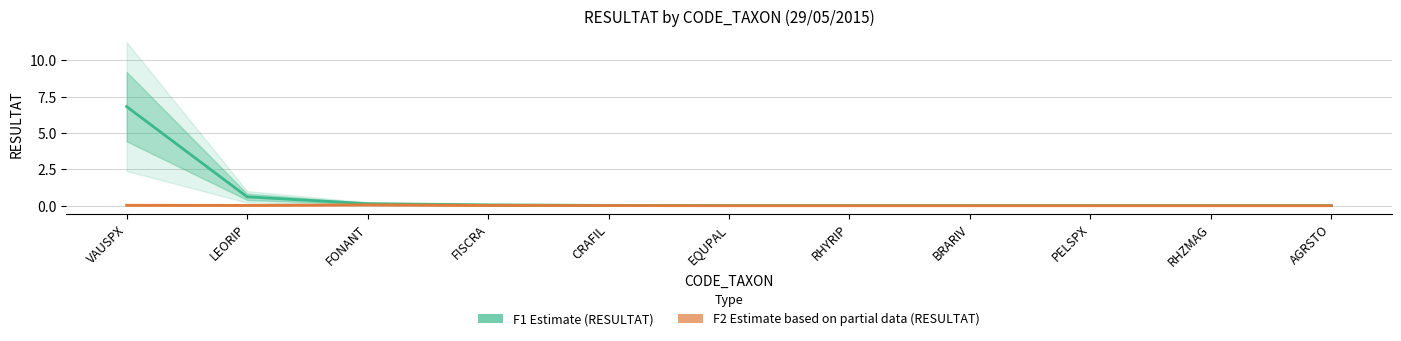

True or false: F1 Estimate (RESULTAT) has a value of 6.8 at VAUSPX.

True